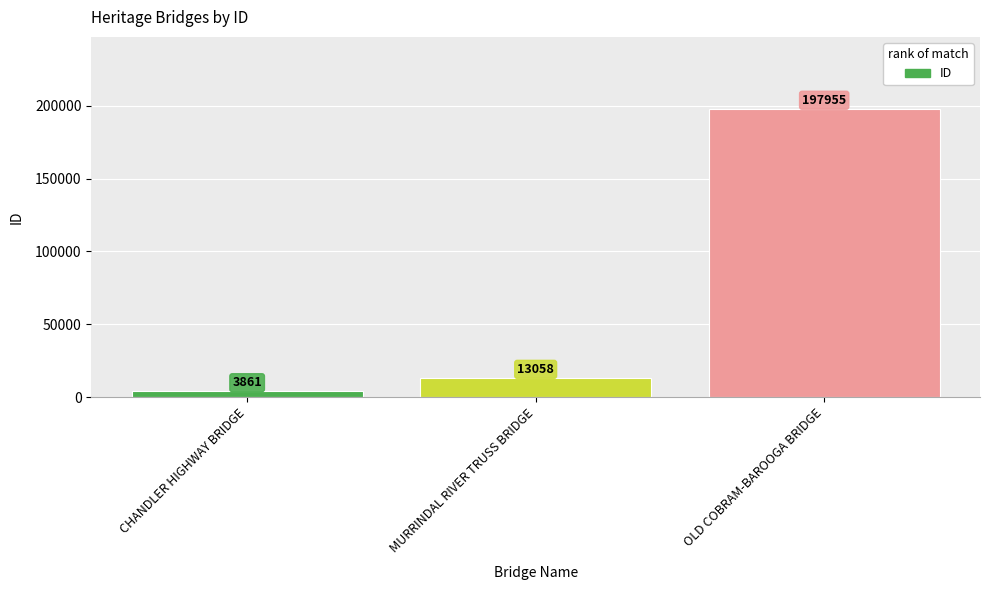

What is the change in value from CHANDLER HIGHWAY BRIDGE to OLD COBRAM-BAROOGA BRIDGE?

+194094